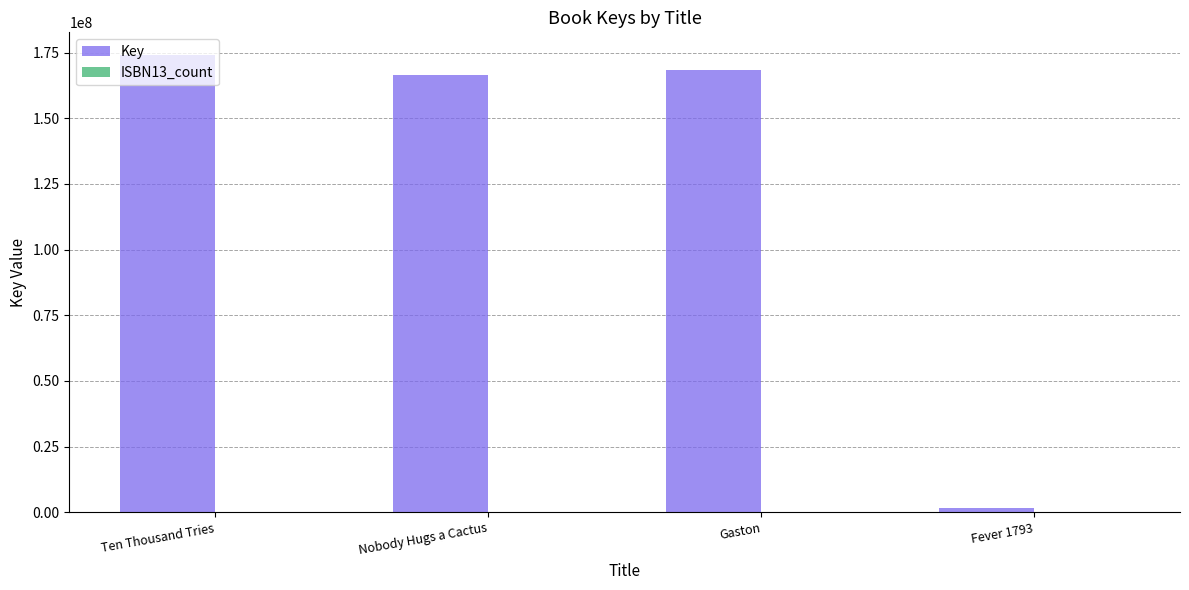

Which series changed the most between Gaston and Fever 1793?

Key